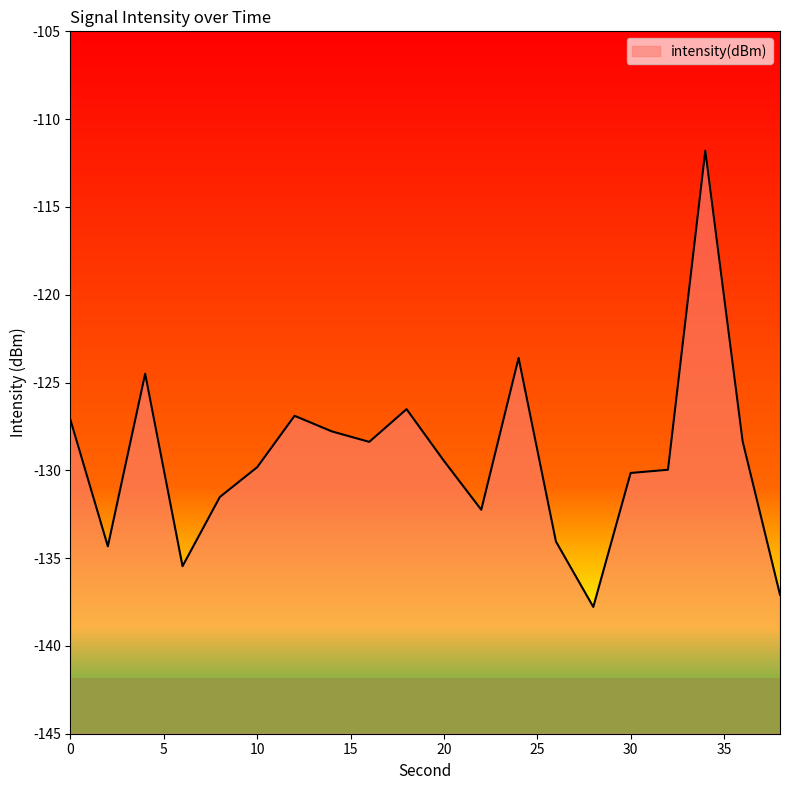

What is the difference between the values at 24 and 8?

7.9